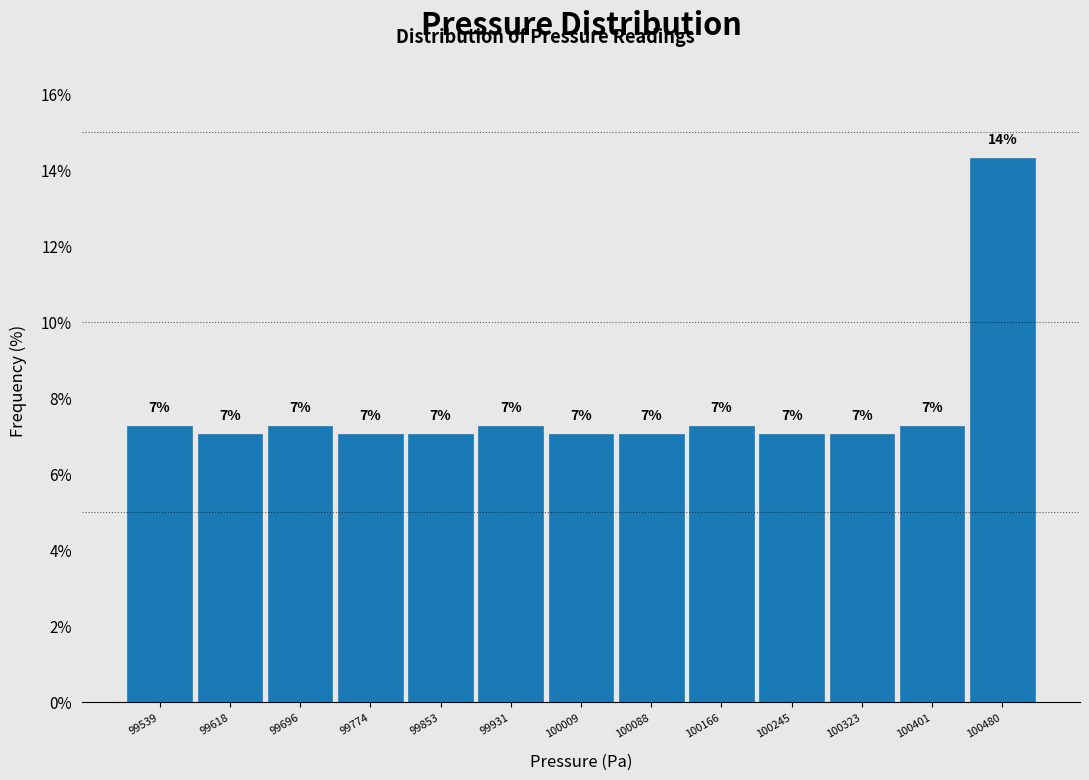

Over which range of the x-axis is the bar tallest?

100440 to 100520